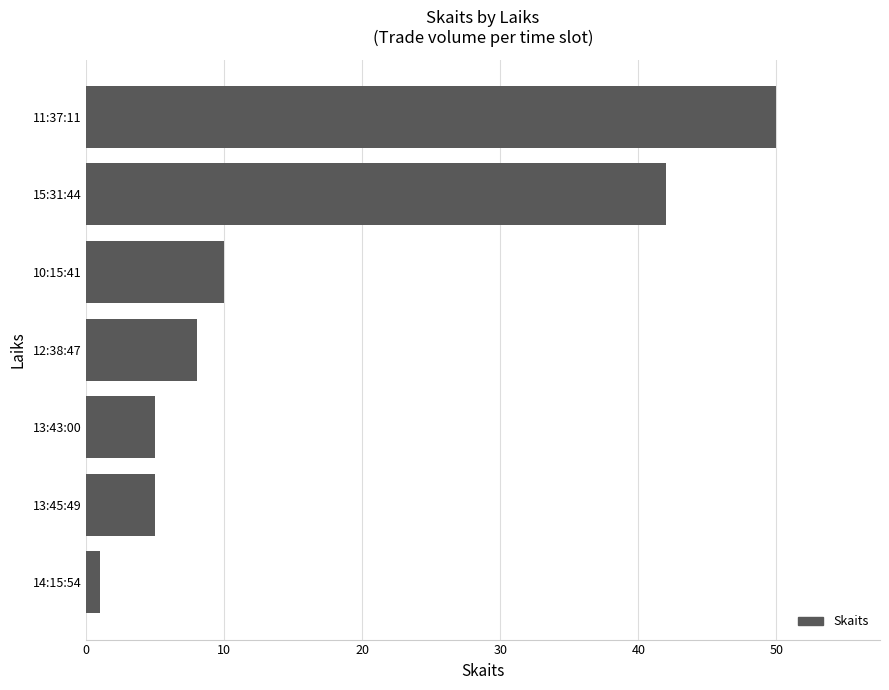

Which label corresponds to the largest value in the chart?

11:37:11